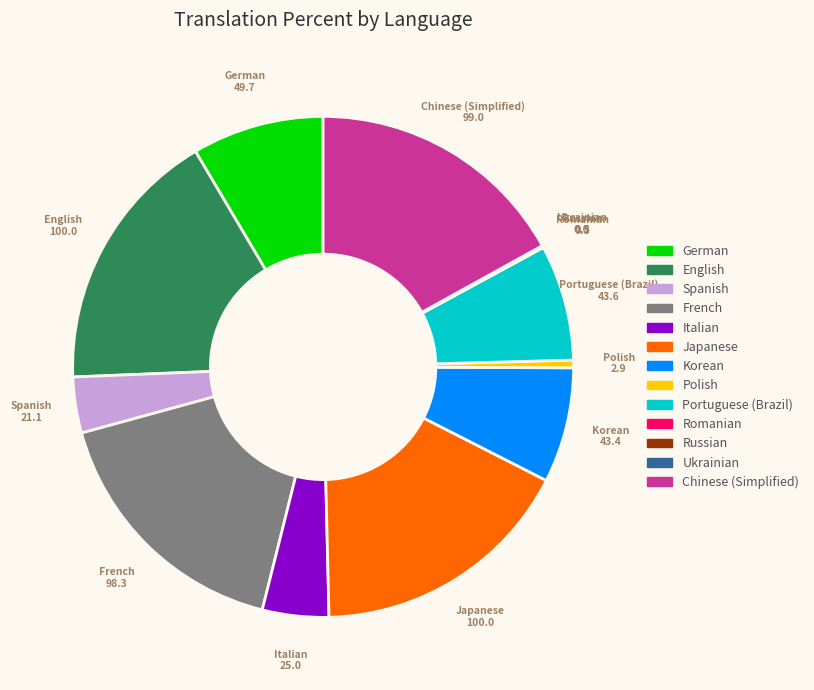

Is Spanish the majority of the pie?

No